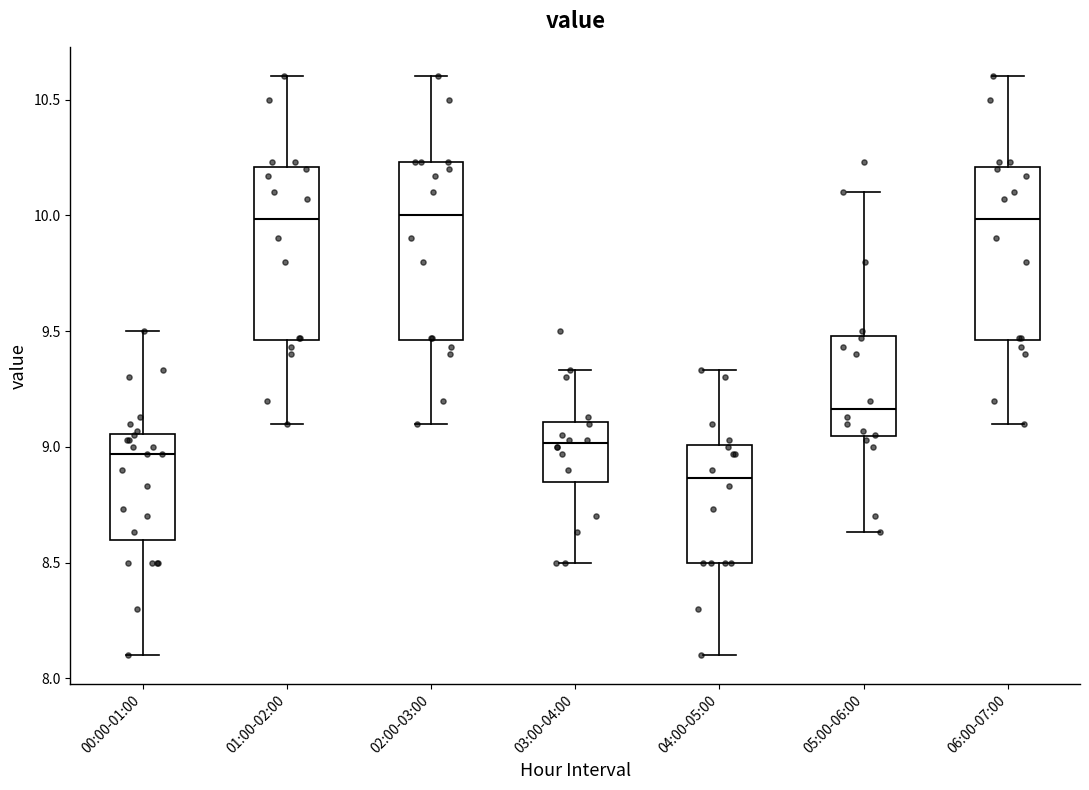

Where does the upper whisker of the box for 05:00-06:00 end on the y-axis? The values are not printed on the chart, so give them approximately, as read against the axis.

10.10